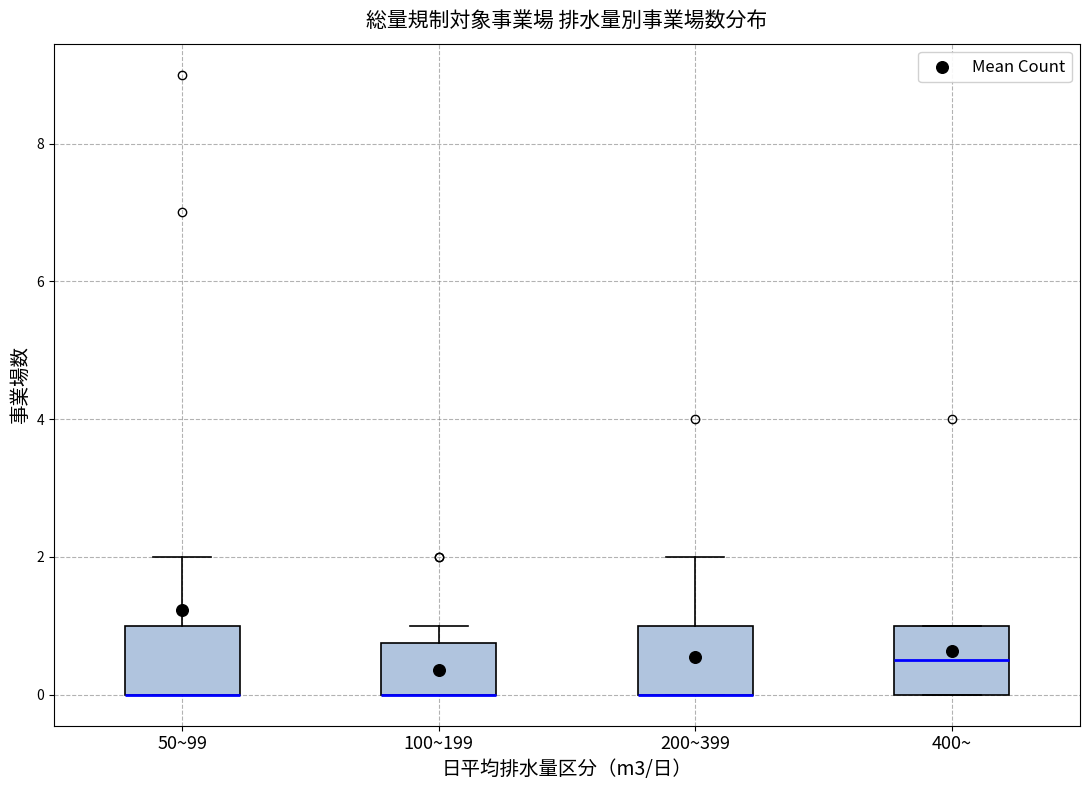

Reading left to right, transcribe this box plot: for each box, give where its median line is, the range the box spans, and where its two whiskers end, as read against the y-axis. The values are not printed on the chart, so give them approximately, as read against the axis.

50~99: median 0.0 (drawn on the box's lower edge), box 0.0 to 1.0, whiskers 0.0 to 2.0
100~199: median 0.0 (drawn on the box's lower edge), box 0.0 to 0.8, whiskers 0.0 to 1.0
200~399: median 0.0 (drawn on the box's lower edge), box 0.0 to 1.0, whiskers 0.0 to 2.0
400~: median 0.6, box 0.0 to 1.0, whiskers 0.0 to 1.0